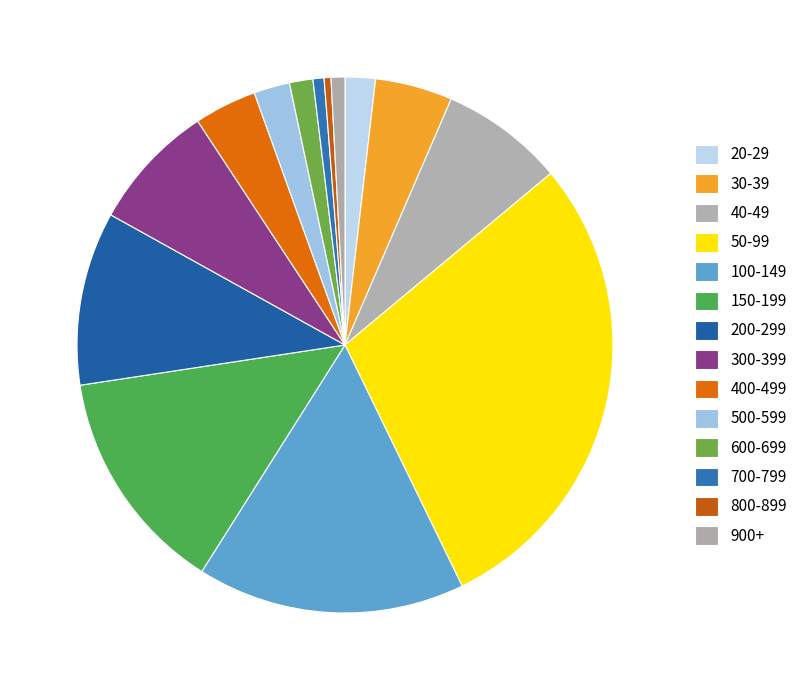

How many slices are in this pie chart?

14